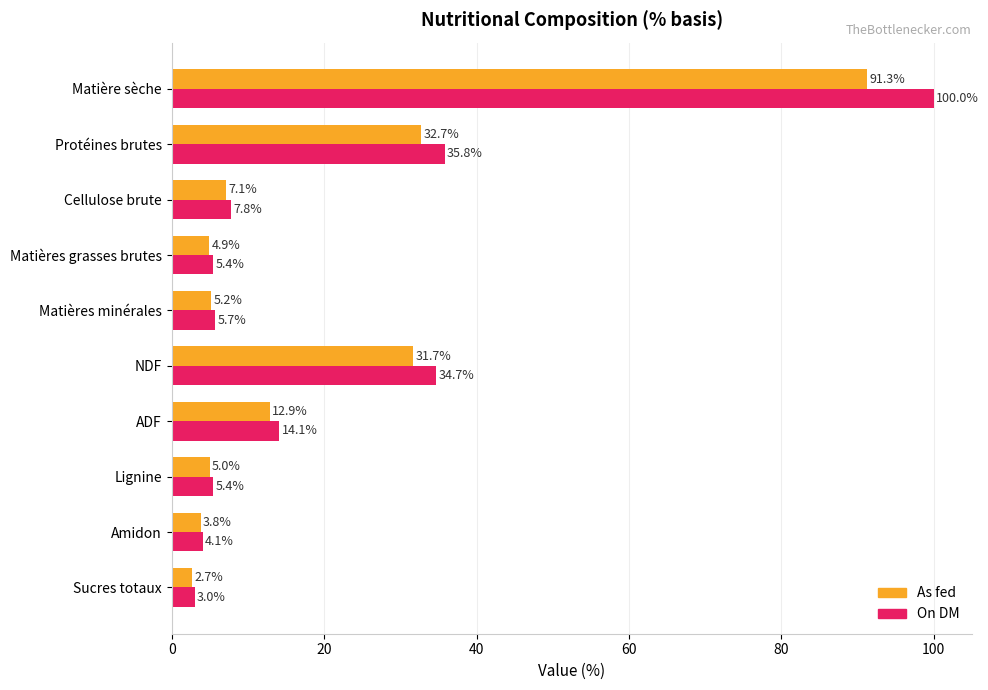

At which label does On DM reach its minimum?

Sucres totaux